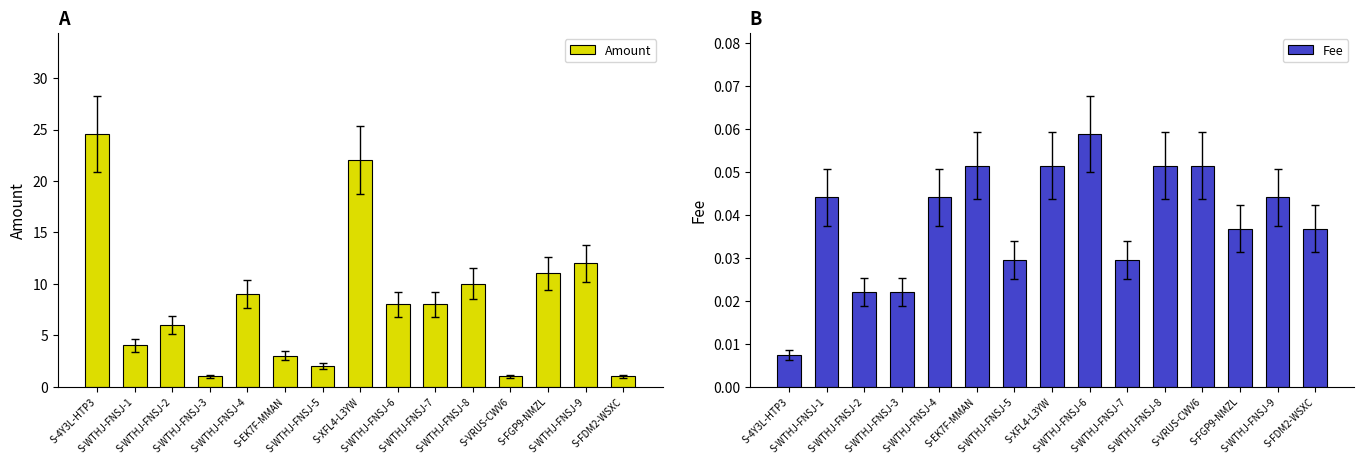

True or false: Amount has a value of 4.3 at S-EK7F-MMAN.

False